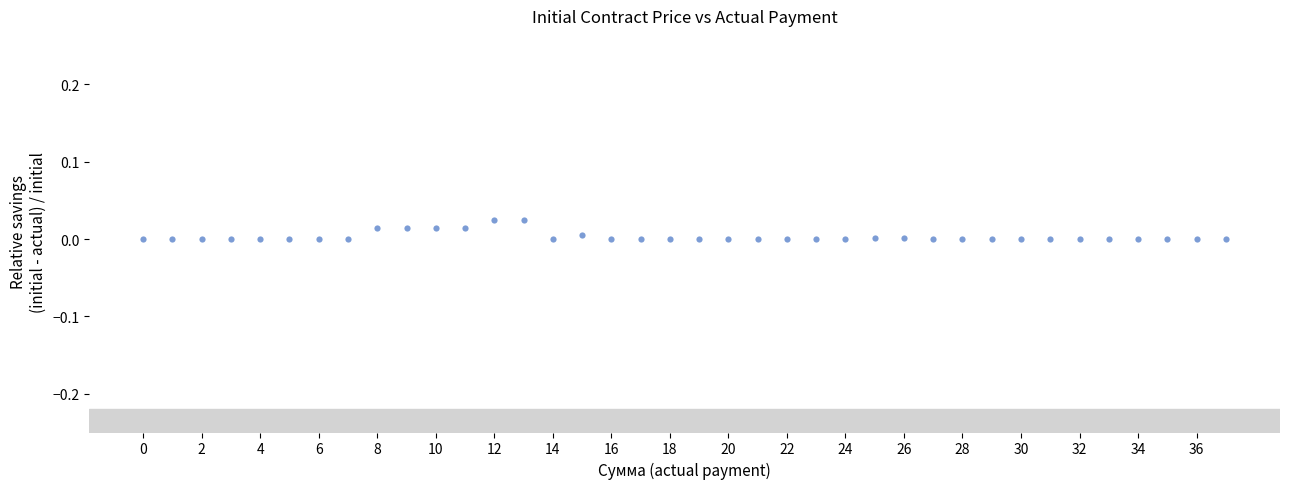

How many data points are displayed?

38